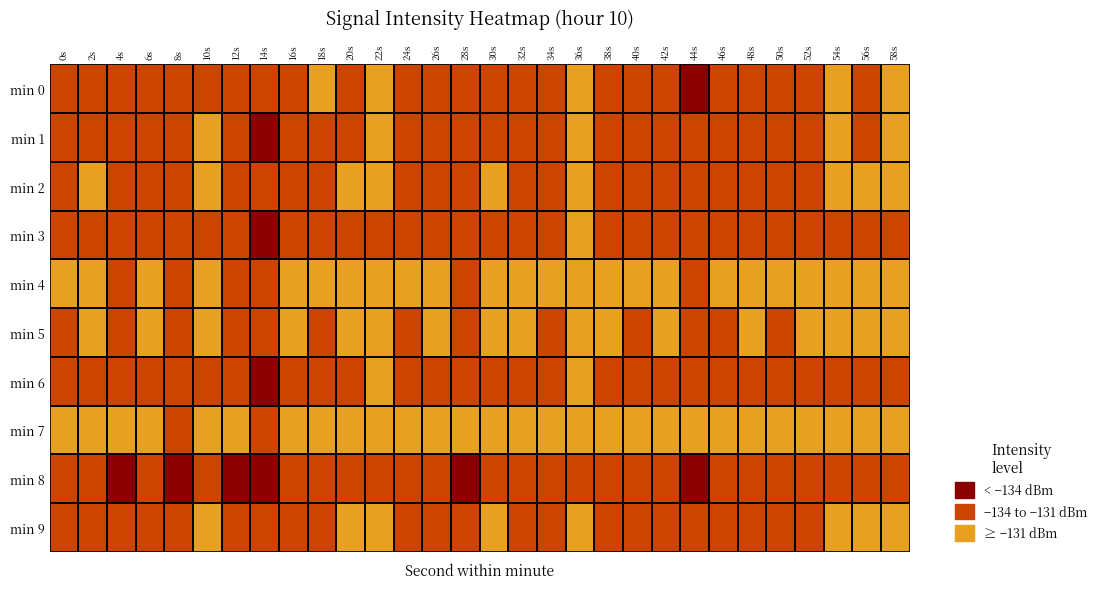

At which category is the sum across all series the highest?

36s